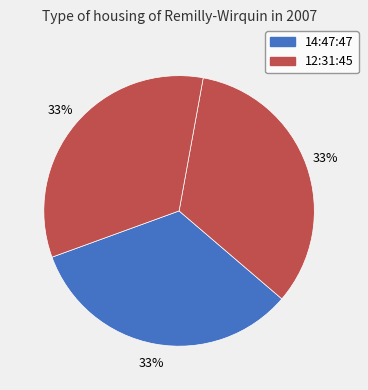

What is the smallest slice in the pie chart?

14:47:47